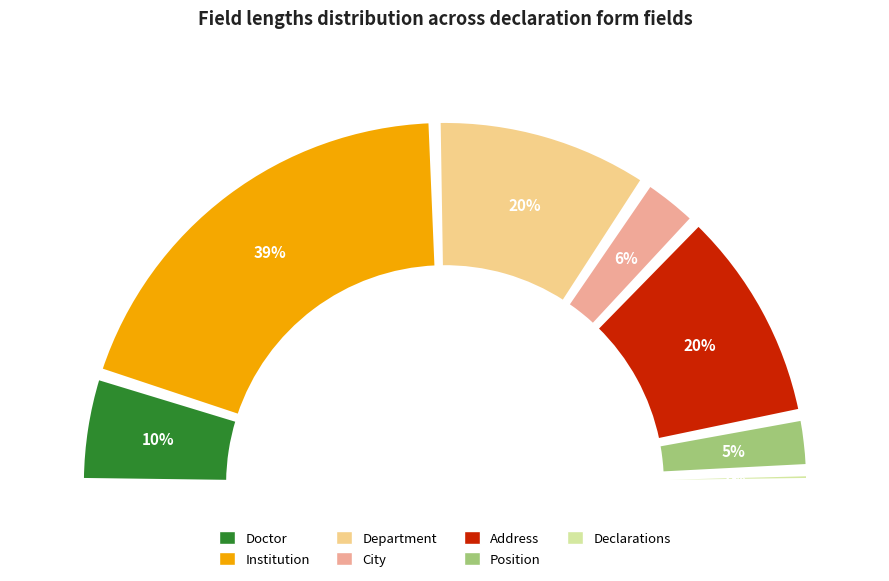

What percentage do City and Declarations together represent?

6.7%